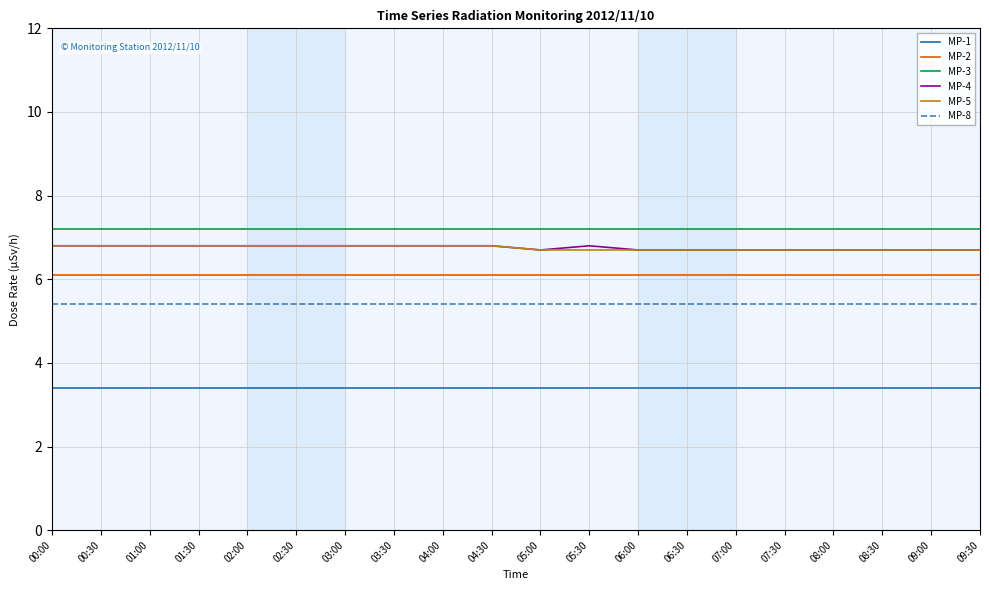

What is the greatest value displayed?

7.2